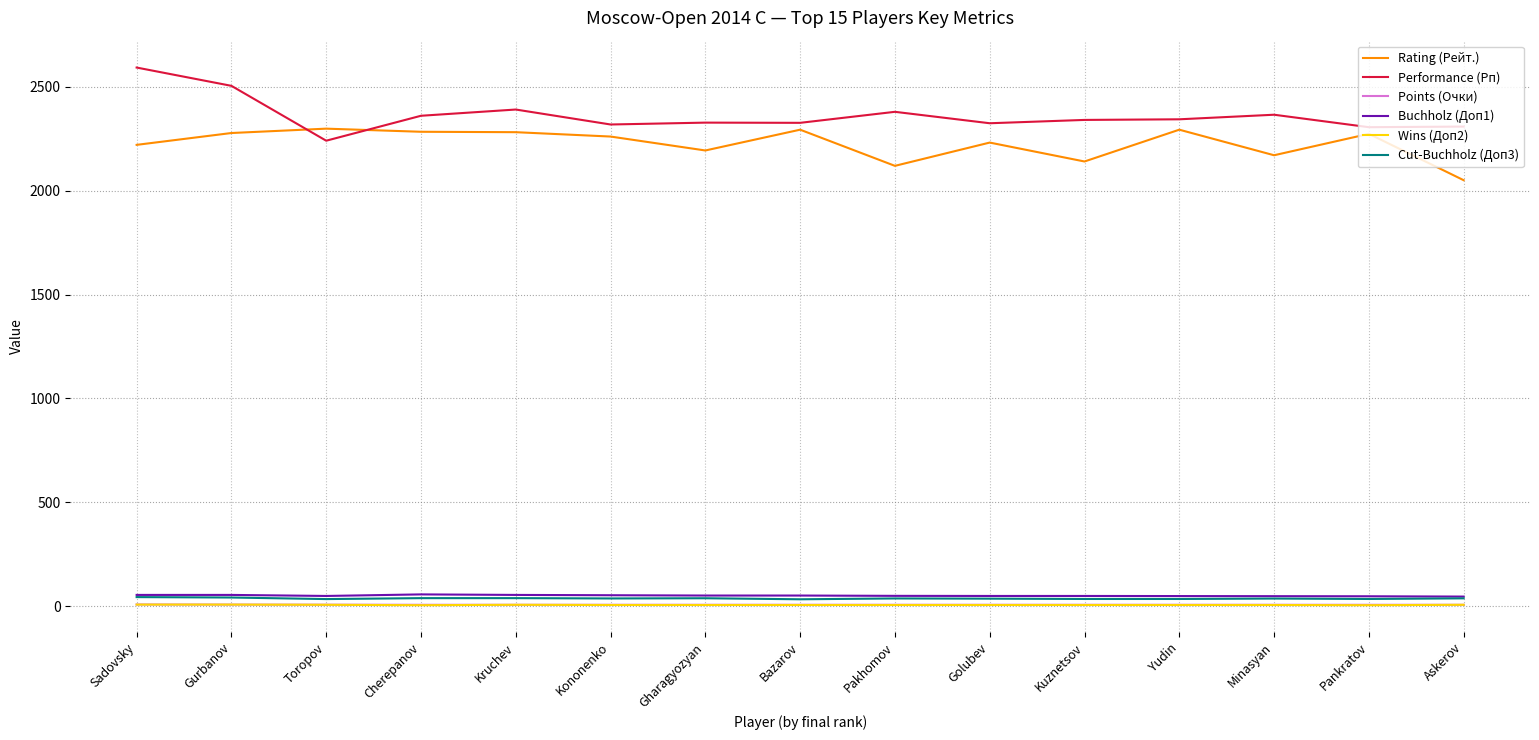

Which series changed the most between Cherepanov and Askerov?

Rating (Рейт.)